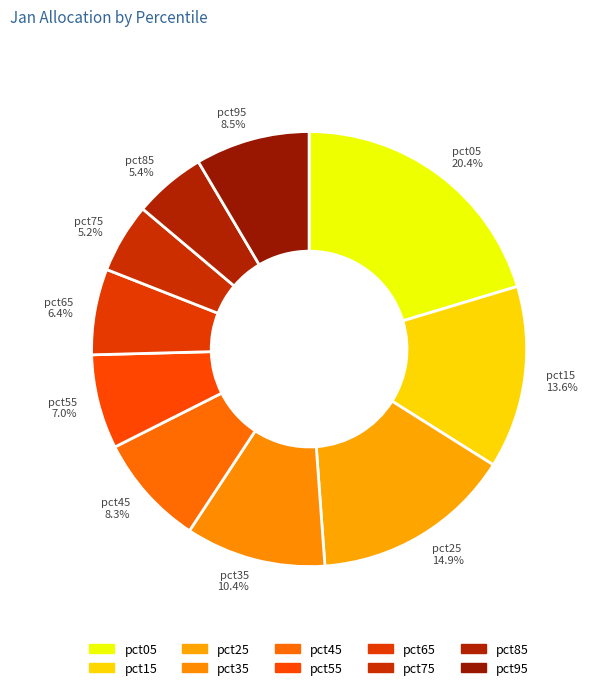

Is it true that pct65 is 6% of the pie?

True